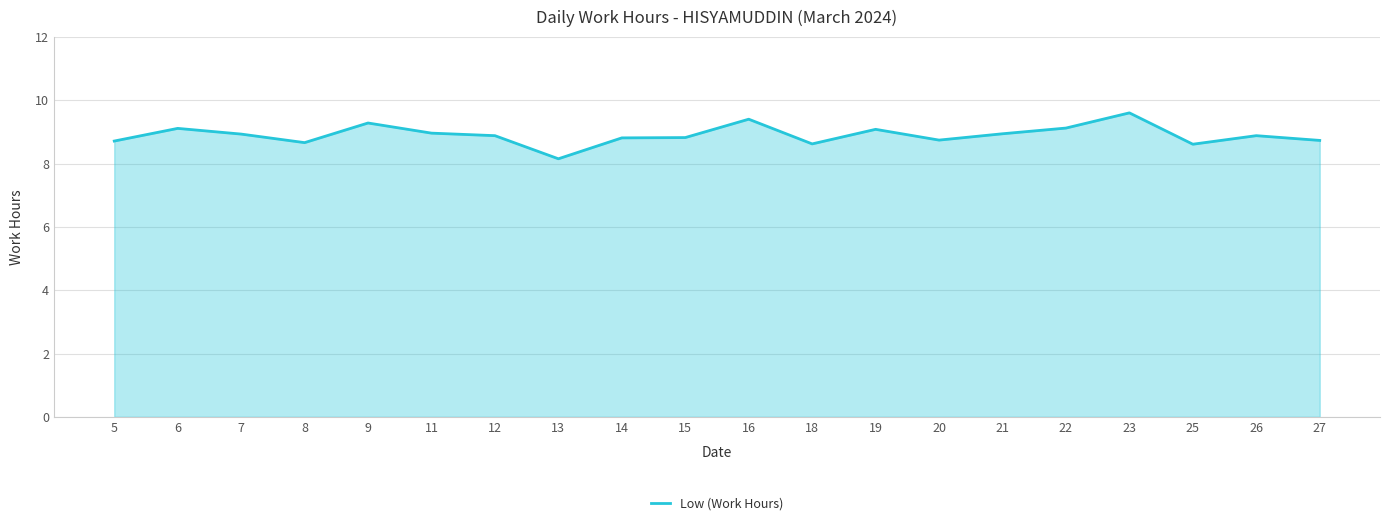

The chart shows a value of 4.2 at 8. True or false?

False